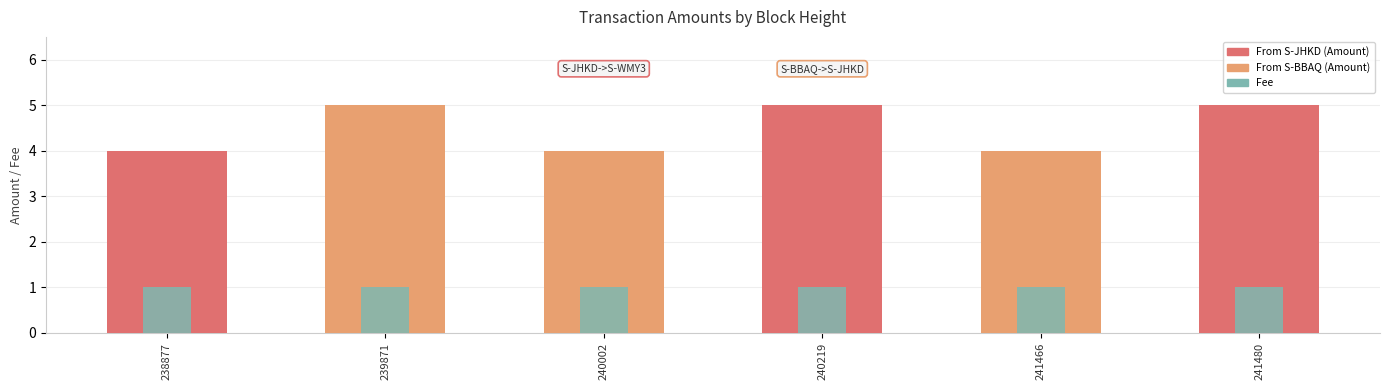

What is the average value of the Amount series?

4